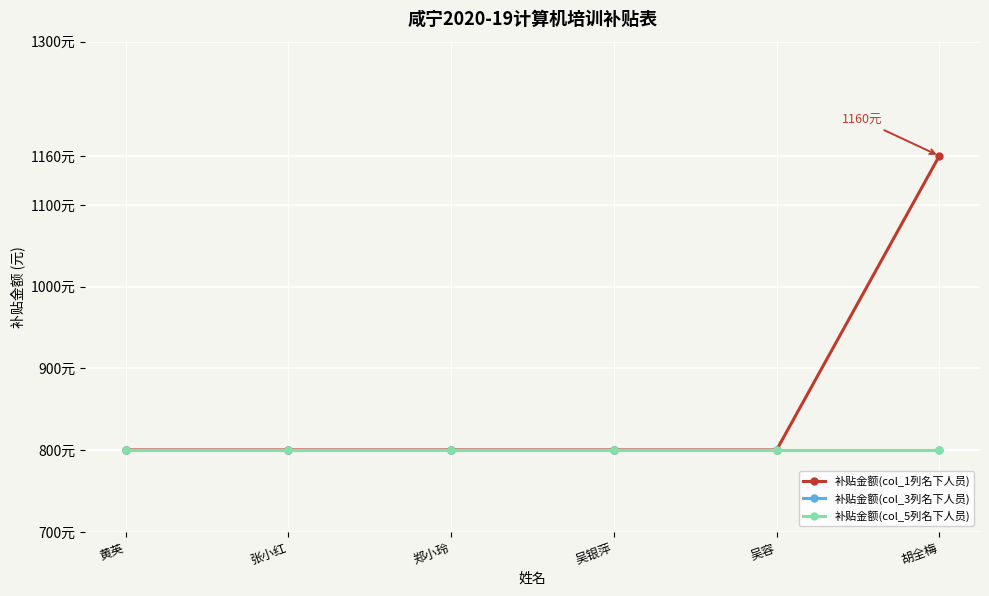

What is the total value across all series at 张小红?

2400